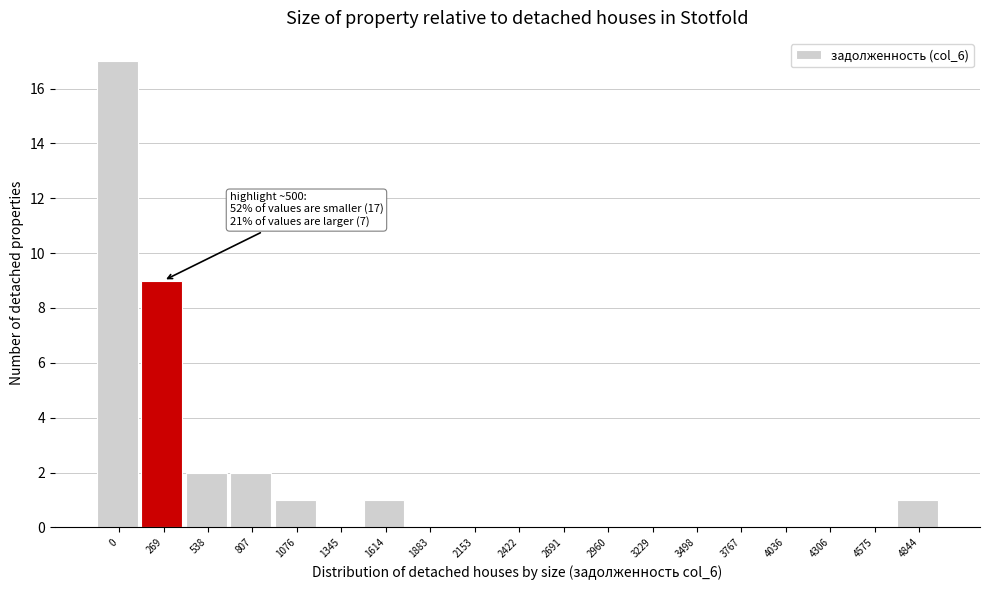

Reading right to left, transcribe all the data shown in this chart.

4844=1	4575=0	4306=0	4036=0	3767=0	3498=0	3229=0	2960=0	2691=0	2422=0	2153=0	1883=0	1614=1	1345=0	1076=1	807=2	538=2	269=9	0=17